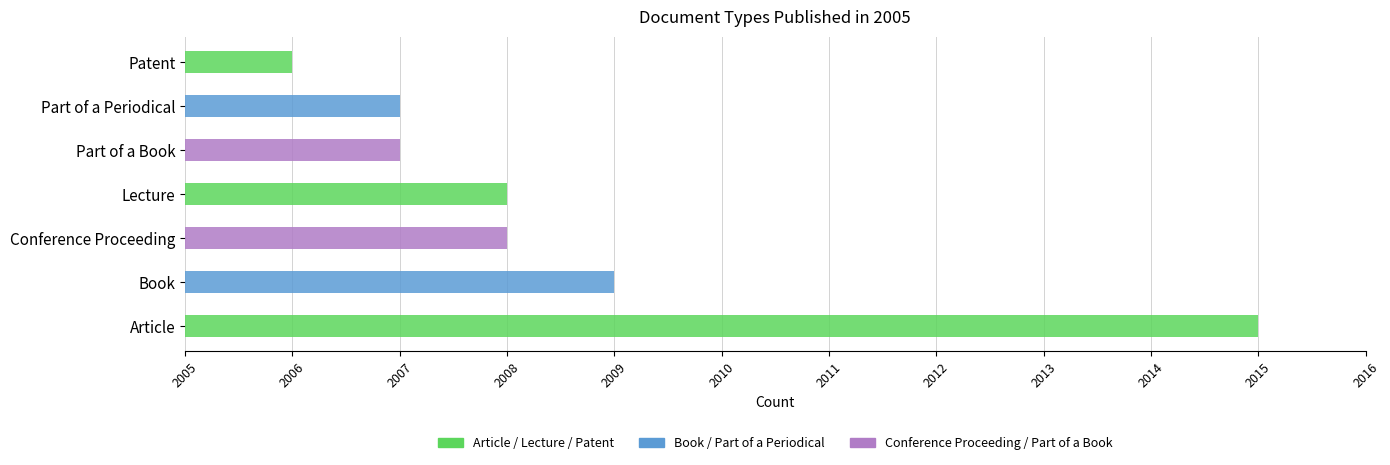

What is the label of the 2nd bar from the left?

Book